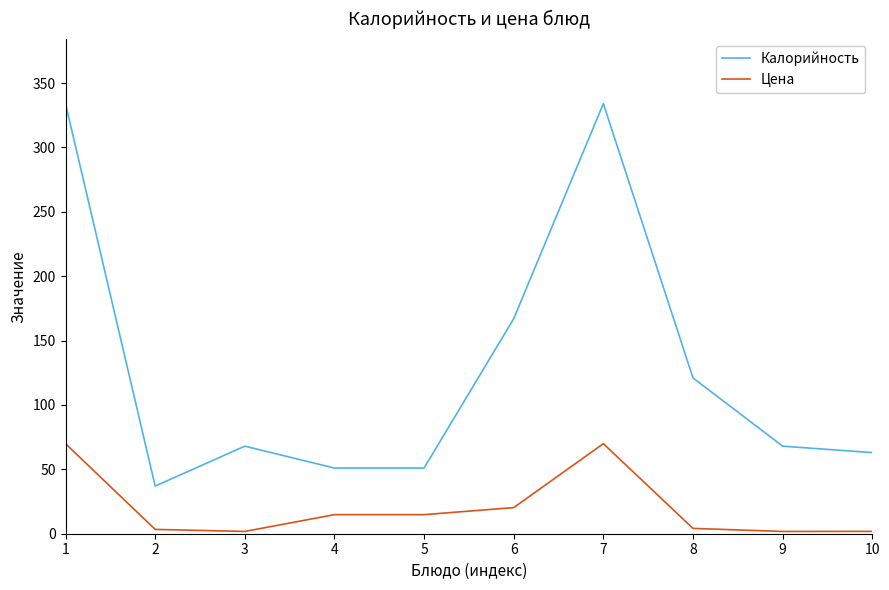

Rank the series at 10 from lowest to highest value.

Цена, Калорийность